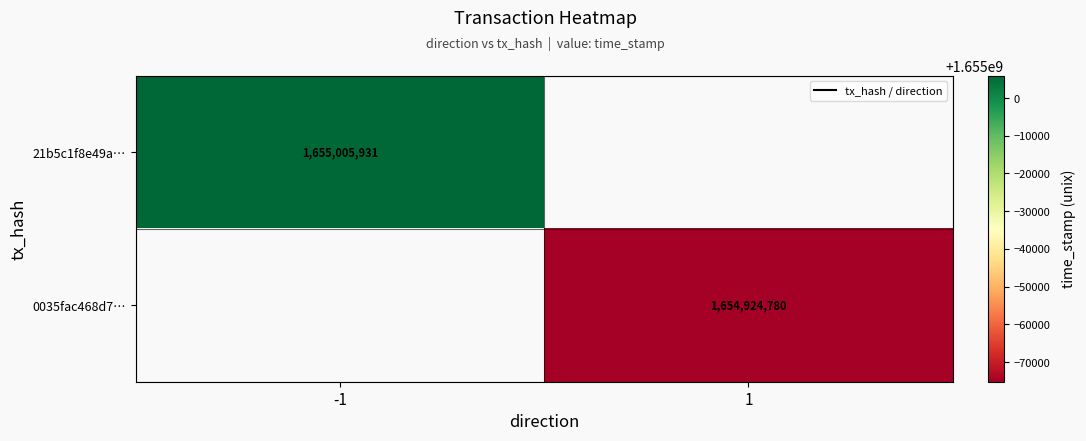

Is the value of 21b5c1f8e49a… at -1 greater than the value of 0035fac468d7… at 1?

Yes